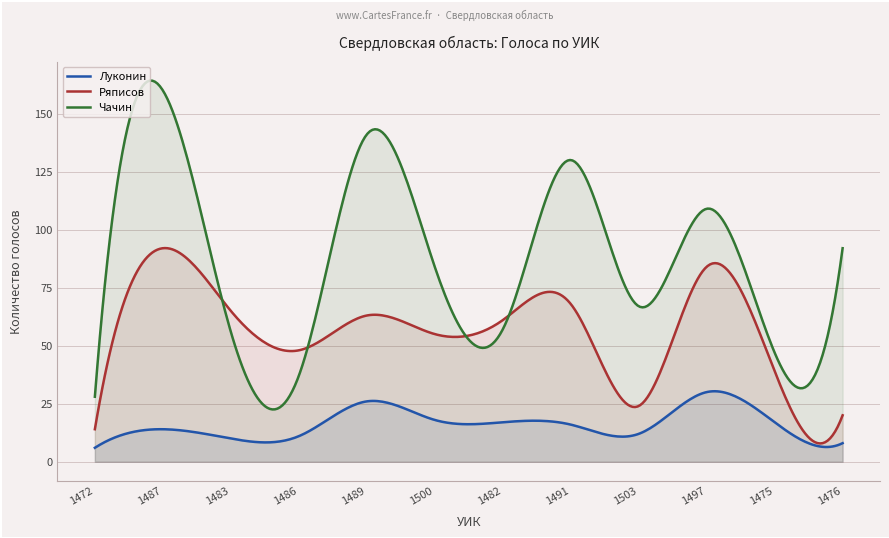

At which label does Ряписов reach its minimum?

1472